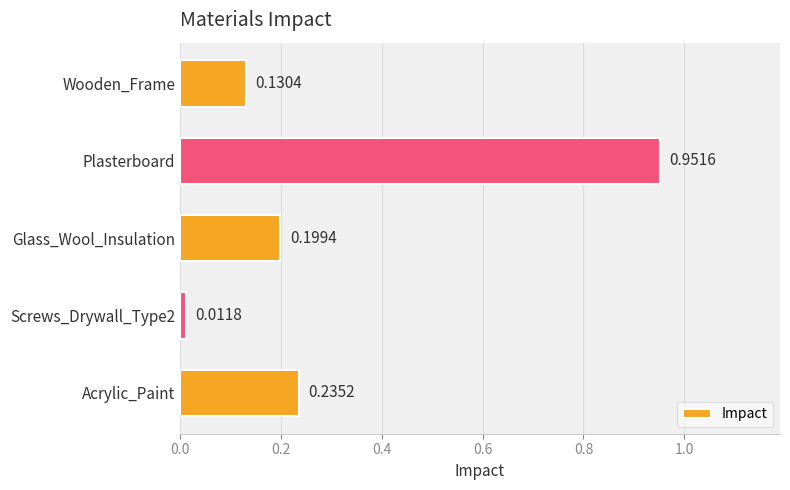

Rank the categories by value from lowest to highest.

Screws_Drywall_Type2, Wooden_Frame, Glass_Wool_Insulation, Acrylic_Paint, Plasterboard